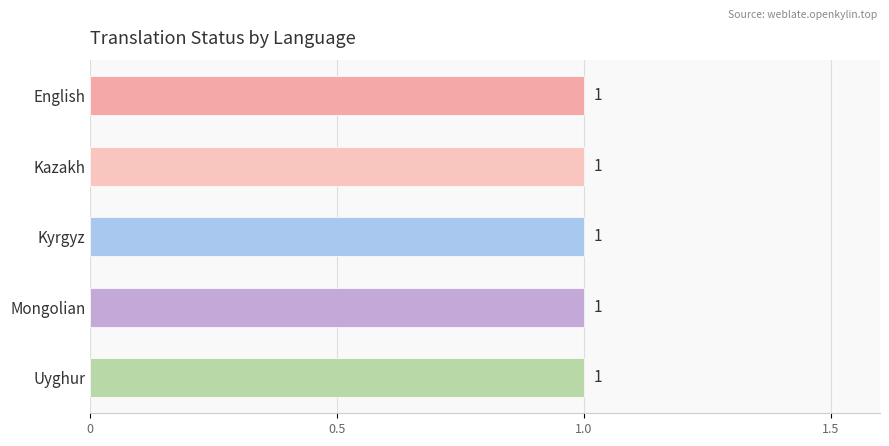

Are the bars horizontal?

Yes